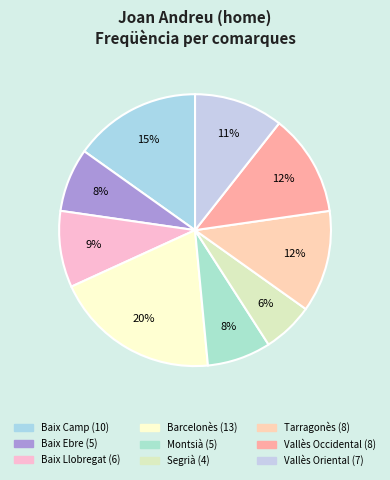

What percentage is the Montsià slice, to the nearest percent?

8%